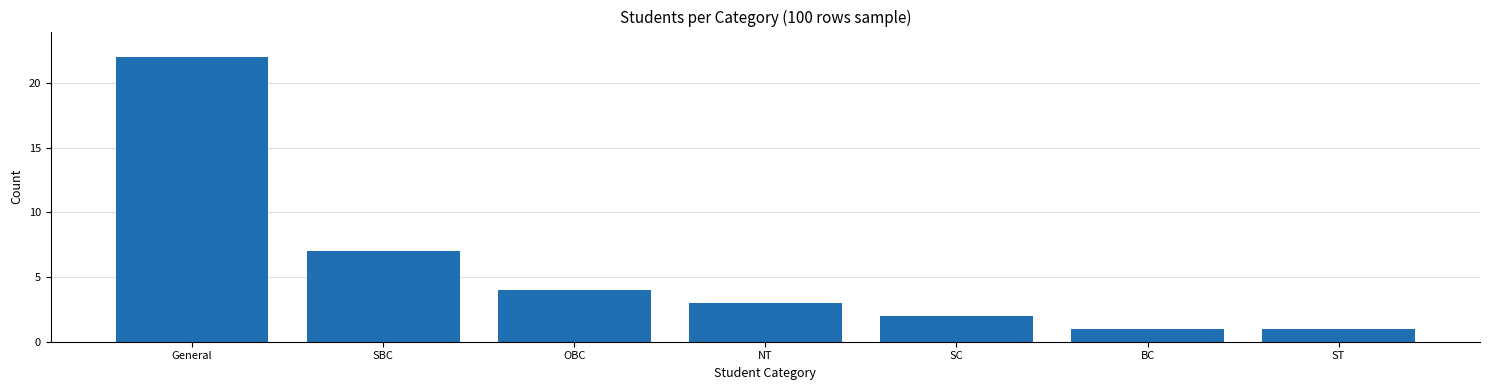

What is the change in value from OBC to SC?

-2